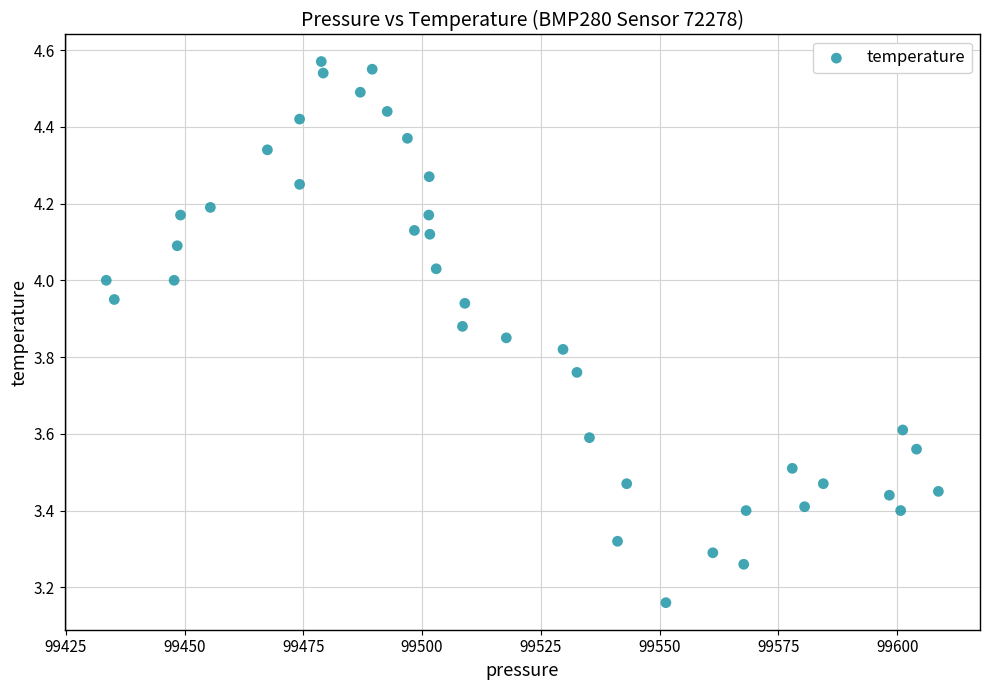

What is the range of Y values (max minus min)?

1.4